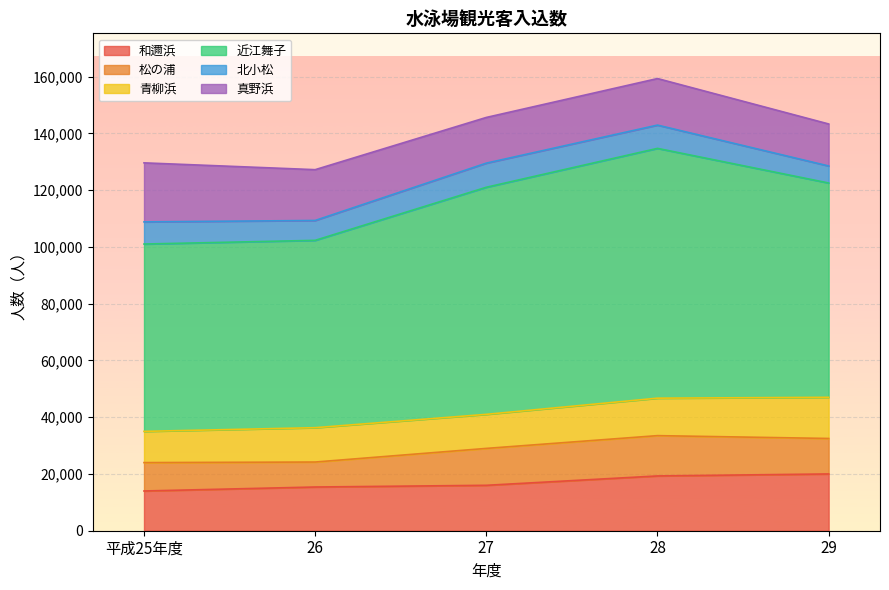

Reading right to left, transcribe all the data shown in this chart.

和邇浜: 29=20000	28=19300	27=16000	26=15400	平成25年度=14000
松の浦: 29=12500	28=14200	27=13000	26=8800	平成25年度=10000
青柳浜: 29=14500	28=13200	27=12000	26=12100	平成25年度=11000
近江舞子: 29=75500	28=88000	27=80000	26=66000	平成25年度=66000
北小松: 29=6000	28=8200	27=8500	26=7000	平成25年度=7800
真野浜: 29=14800	28=16400	27=16100	26=17900	平成25年度=20800